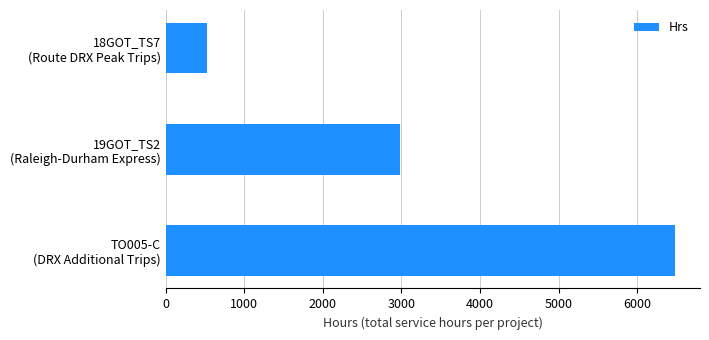

Are the bars grouped side by side (vs. stacked)?

No